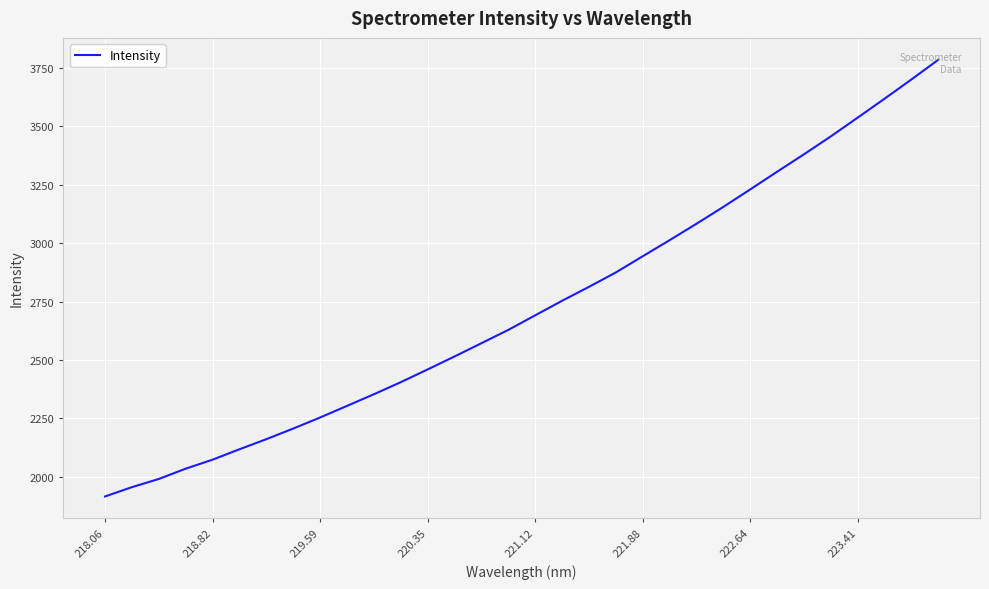

What is the difference between the maximum and minimum values?

1870.0